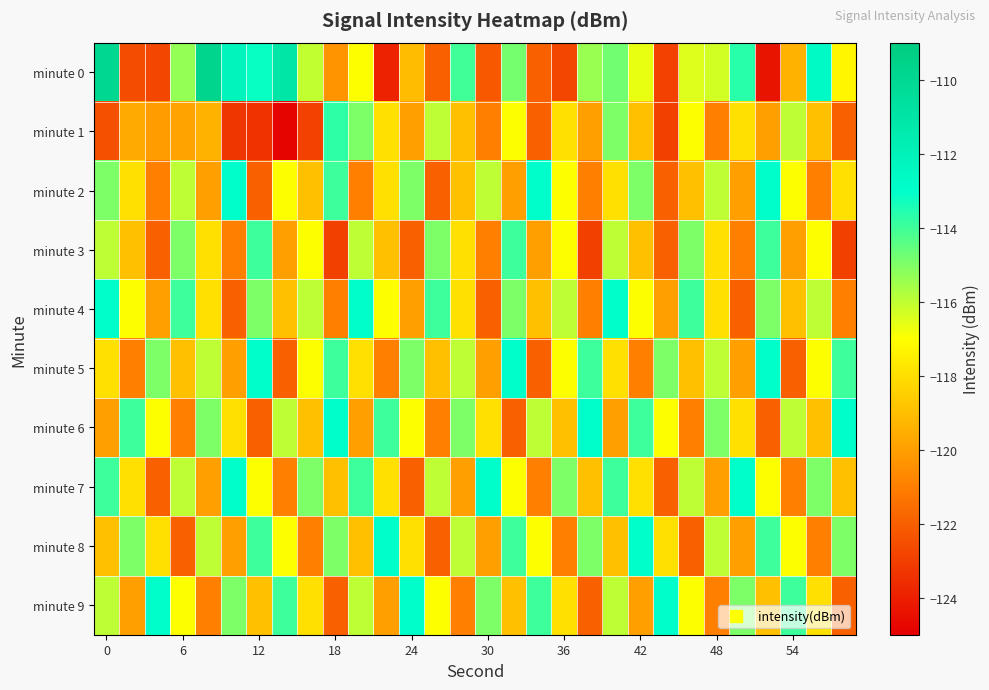

Reading left to right, list all the values displayed in this chart.

minute 0: -109.9	-122.6	-122.8	-115.3	-109.8	-112.2	-113.1	-111.1	-116.1	-120.4	-117.0	-123.9	-119.1	-122.0	-114.1	-122.2	-114.9	-121.9	-122.8	-115.4	-114.8	-116.6	-122.9	-116.5	-116.3	-113.6	-124.3	-119.4	-112.6	-117.3
minute 1: -122.5	-119.7	-120.1	-119.8	-119.4	-123.3	-123.4	-124.9	-122.9	-113.7	-115.0	-118.0	-120.0	-116.0	-119.0	-121.0	-117.0	-122.0	-118.0	-120.0	-115.0	-119.0	-123.0	-117.0	-121.0	-118.0	-120.0	-116.0	-119.0	-122.0
minute 2: -115.0	-118.0	-121.0	-116.0	-120.0	-113.0	-122.0	-117.0	-119.0	-114.0	-121.0	-118.0	-115.0	-122.0	-119.0	-116.0	-120.0	-113.0	-117.0	-121.0	-118.0	-115.0	-122.0	-119.0	-116.0	-120.0	-113.0	-117.0	-121.0	-118.0
minute 3: -116.0	-119.0	-122.0	-115.0	-118.0	-121.0	-114.0	-120.0	-117.0	-123.0	-116.0	-119.0	-122.0	-115.0	-118.0	-121.0	-114.0	-120.0	-117.0	-123.0	-116.0	-119.0	-122.0	-115.0	-118.0	-121.0	-114.0	-120.0	-117.0	-123.0
minute 4: -113.0	-117.0	-120.0	-114.0	-118.0	-122.0	-115.0	-119.0	-116.0	-121.0	-113.0	-117.0	-120.0	-114.0	-118.0	-122.0	-115.0	-119.0	-116.0	-121.0	-113.0	-117.0	-120.0	-114.0	-118.0	-122.0	-115.0	-119.0	-116.0	-121.0
minute 5: -118.0	-121.0	-115.0	-119.0	-116.0	-120.0	-113.0	-122.0	-117.0	-114.0	-118.0	-121.0	-115.0	-119.0	-116.0	-120.0	-113.0	-122.0	-117.0	-114.0	-118.0	-121.0	-115.0	-119.0	-116.0	-120.0	-113.0	-122.0	-117.0	-114.0
minute 6: -120.0	-114.0	-117.0	-121.0	-115.0	-118.0	-122.0	-116.0	-119.0	-113.0	-120.0	-114.0	-117.0	-121.0	-115.0	-118.0	-122.0	-116.0	-119.0	-113.0	-120.0	-114.0	-117.0	-121.0	-115.0	-118.0	-122.0	-116.0	-119.0	-113.0
minute 7: -114.0	-118.0	-122.0	-116.0	-120.0	-113.0	-117.0	-121.0	-115.0	-119.0	-114.0	-118.0	-122.0	-116.0	-120.0	-113.0	-117.0	-121.0	-115.0	-119.0	-114.0	-118.0	-122.0	-116.0	-120.0	-113.0	-117.0	-121.0	-115.0	-119.0
minute 8: -119.0	-115.0	-118.0	-122.0	-116.0	-120.0	-114.0	-117.0	-121.0	-115.0	-119.0	-113.0	-118.0	-122.0	-116.0	-120.0	-114.0	-117.0	-121.0	-115.0	-119.0	-113.0	-118.0	-122.0	-116.0	-120.0	-114.0	-117.0	-121.0	-115.0
minute 9: -116.0	-120.0	-113.0	-117.0	-121.0	-115.0	-119.0	-114.0	-118.0	-122.0	-116.0	-120.0	-113.0	-117.0	-121.0	-115.0	-119.0	-114.0	-118.0	-122.0	-116.0	-120.0	-113.0	-117.0	-121.0	-115.0	-119.0	-114.0	-118.0	-122.0